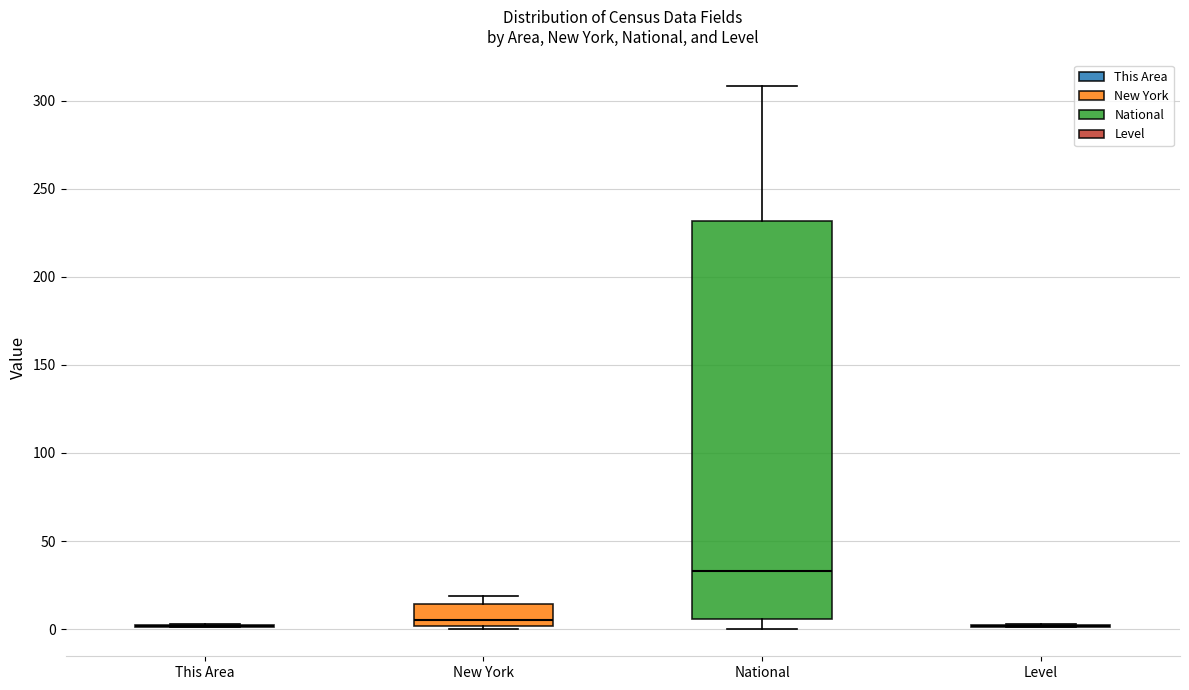

Where is the upper edge of the box for New York on the y-axis? The values are not printed on the chart, so give them approximately, as read against the axis.

15